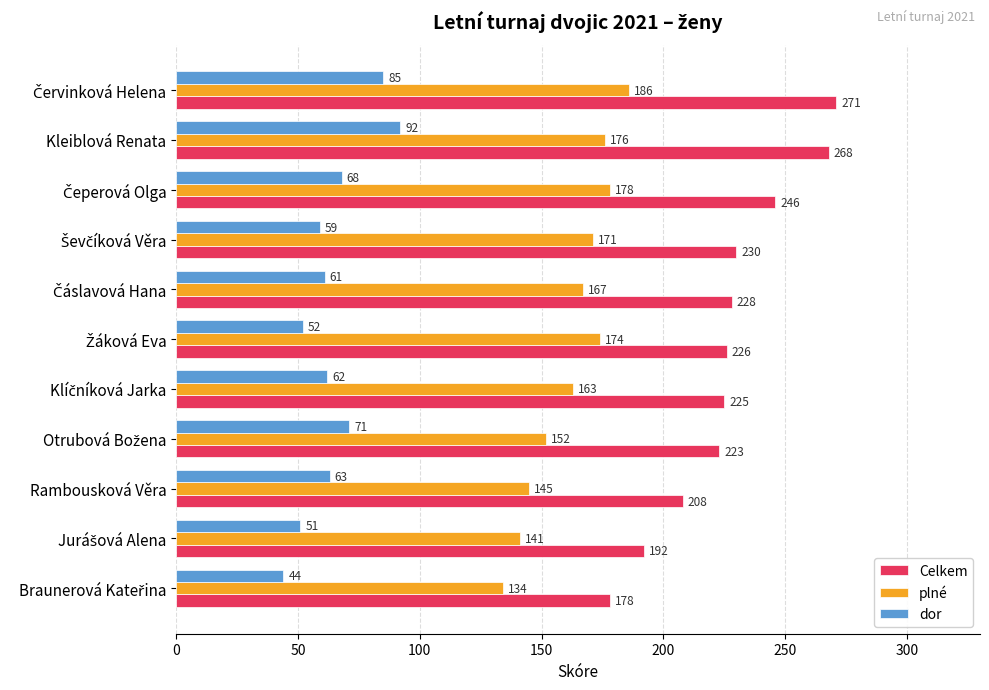

The value of Celkem at Kleiblová Renata is 376. True or false?

False